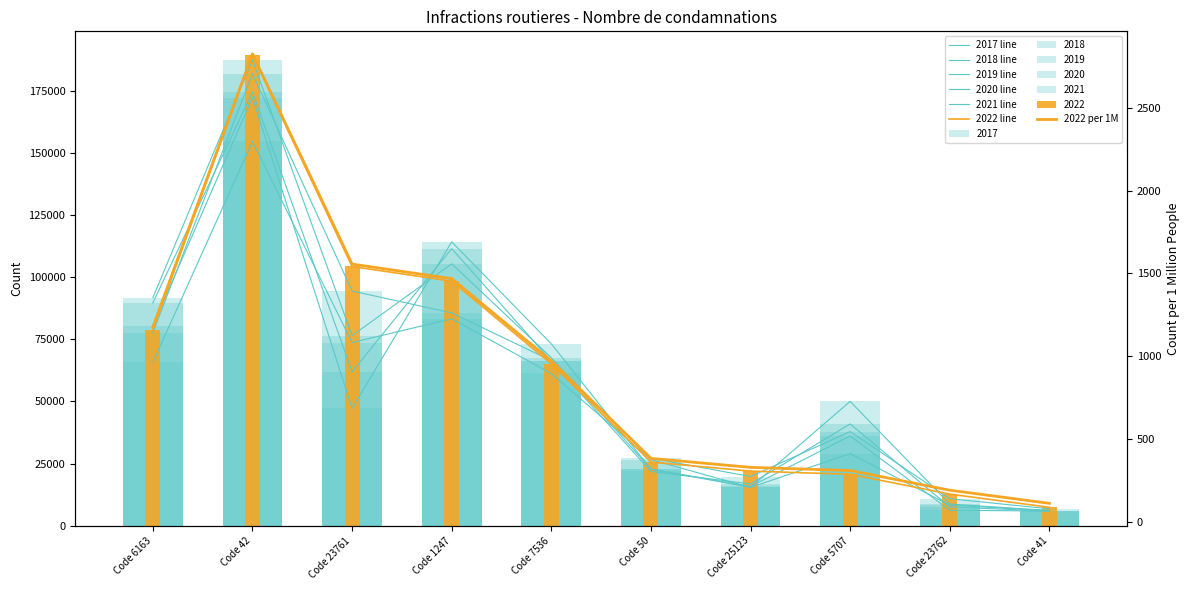

What is the label of the 4th bar from the right?

Code 25123